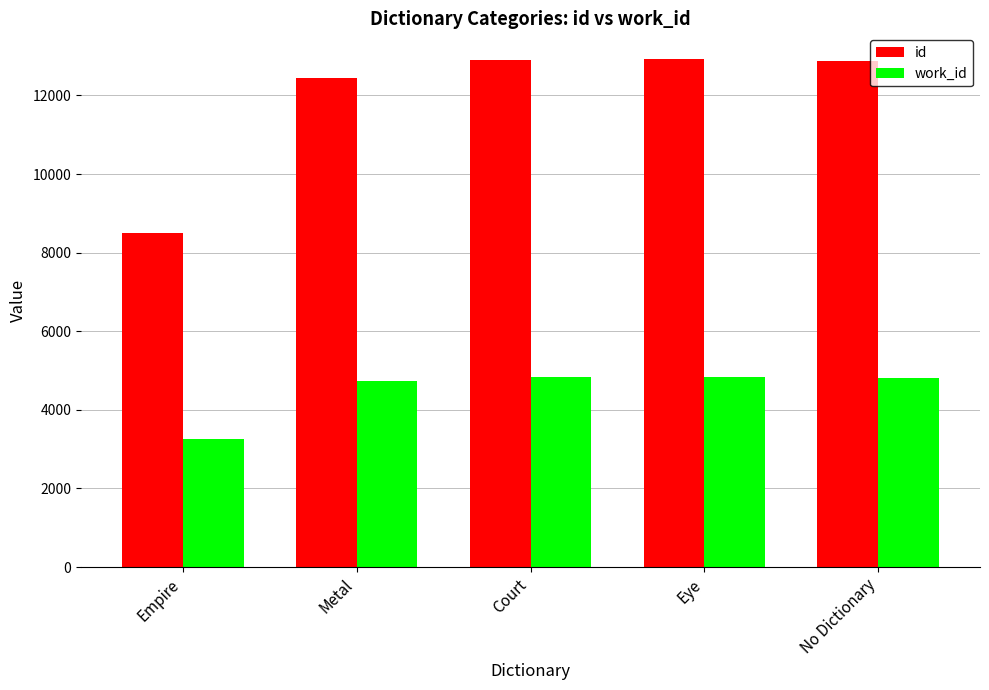

Which series has the largest range (max minus min)?

id